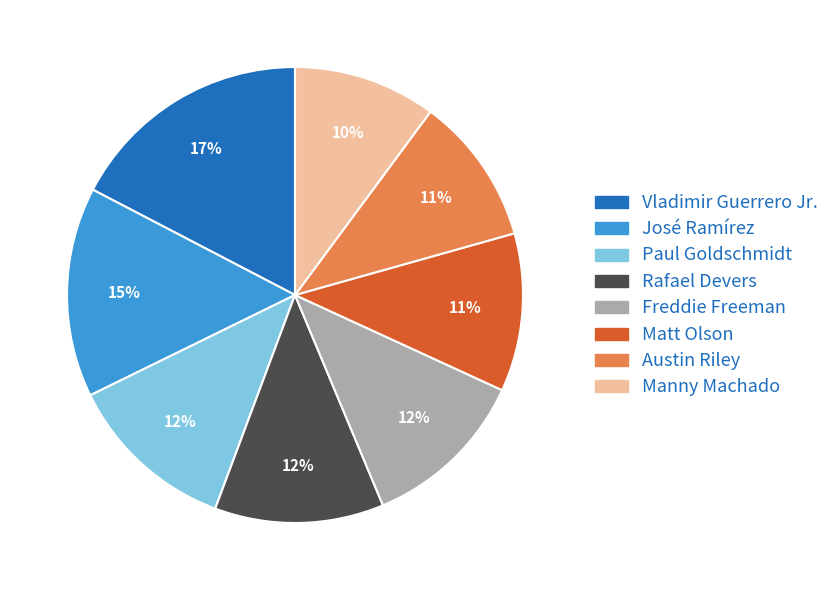

What is the ratio of the value at Matt Olson to the value at Freddie Freeman?

0.9